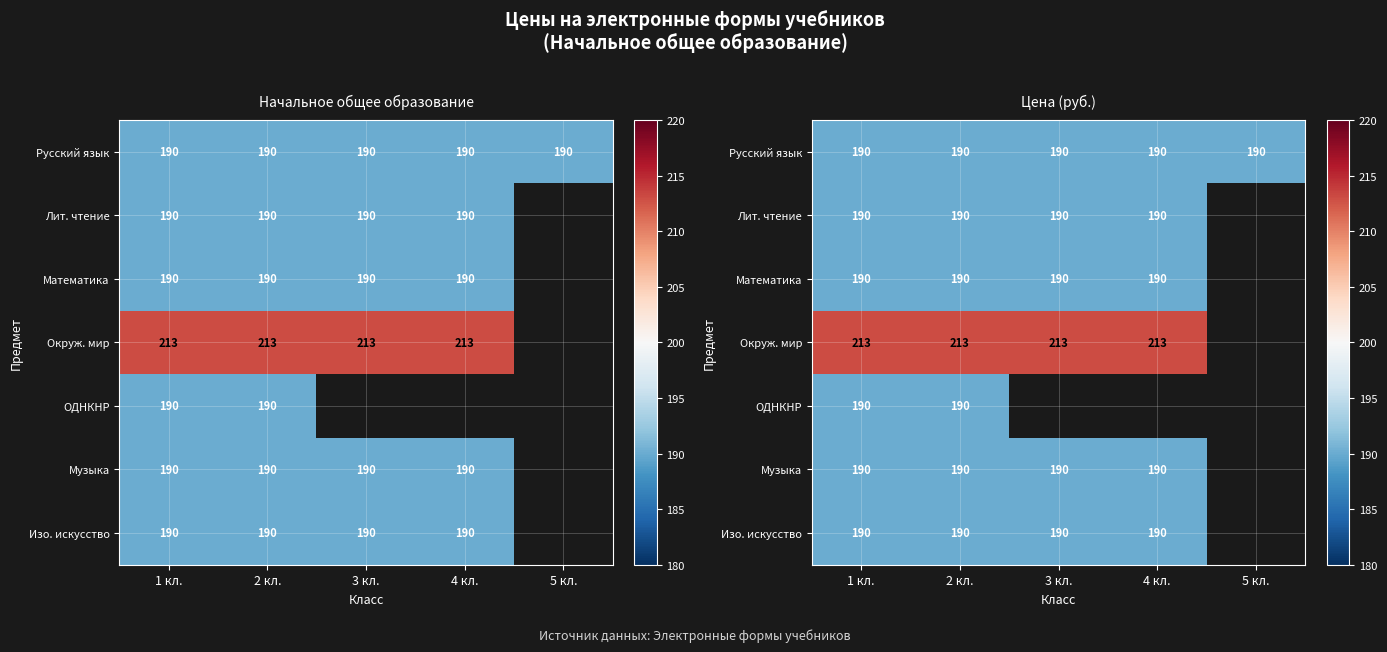

Which has a higher value, 3 кл. or 2 кл.?

3 кл.